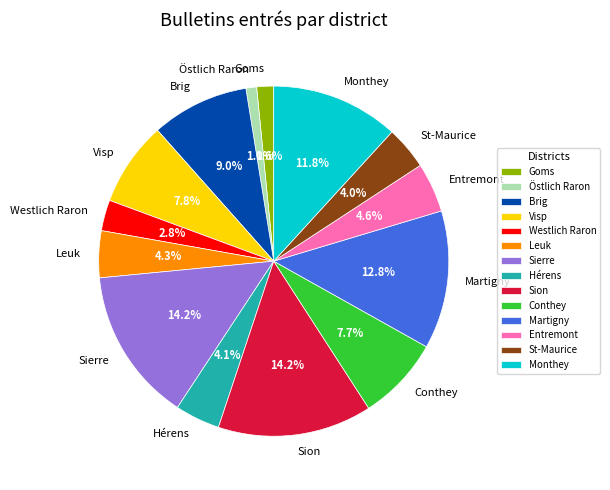

What percentage do Westlich Raron and St-Maurice together represent?

6.8%